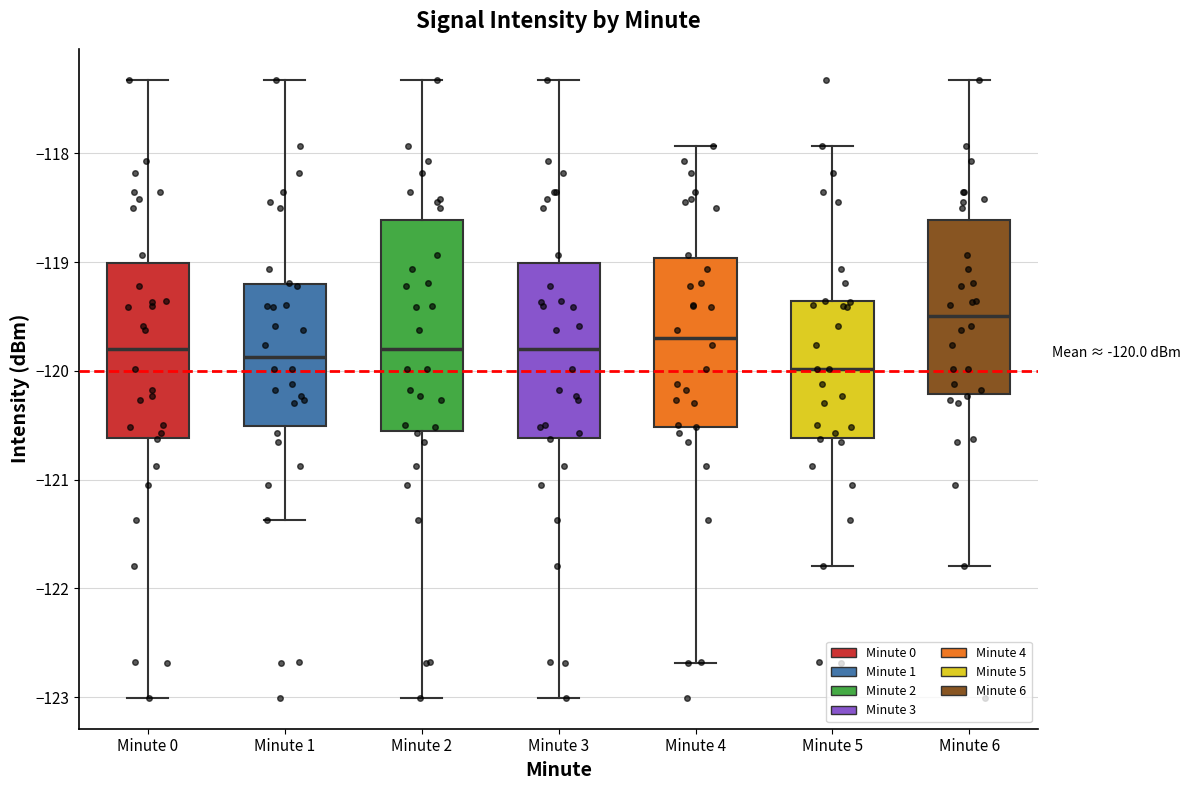

Which box has the lowest median line?

Minute 5